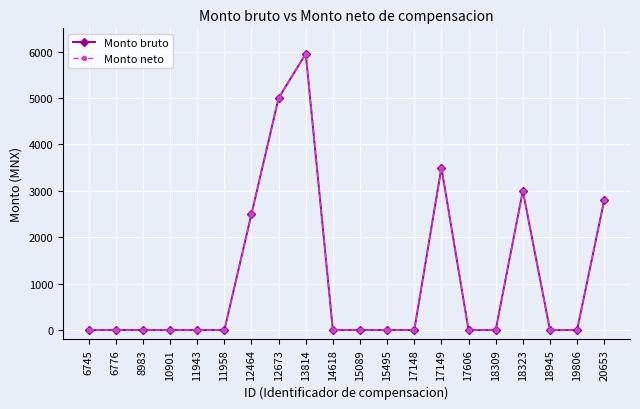

The Monto bruto series shows 5950 at 13814. True or false?

True